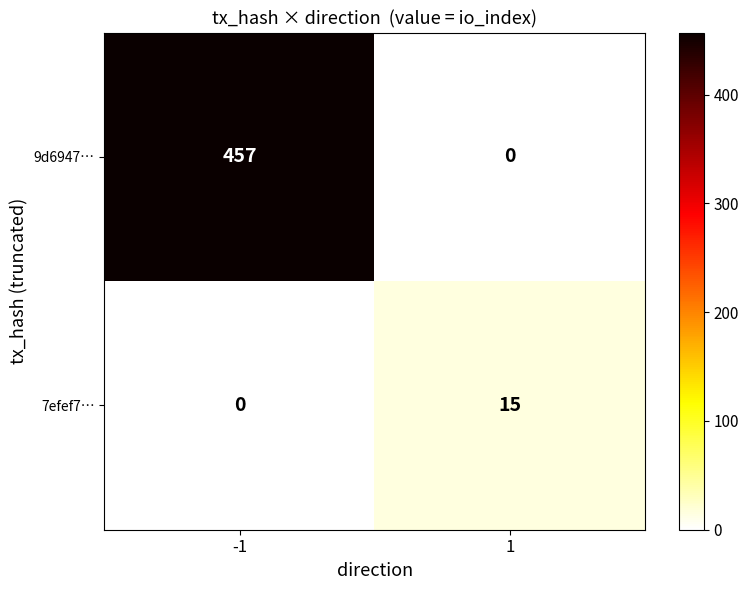

At which category is the sum across all series the highest?

-1